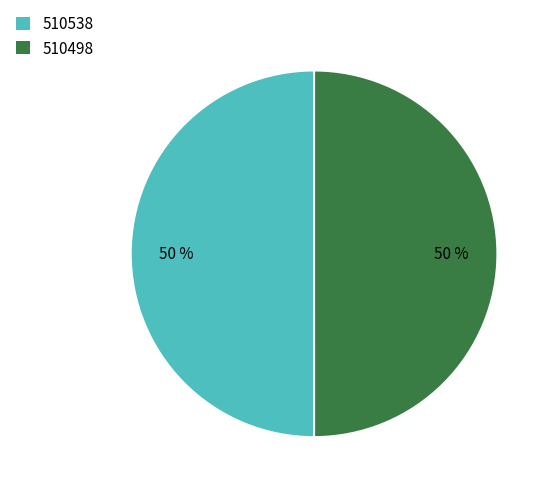

Do 510498 and 510538 together represent more than half of the pie?

Yes